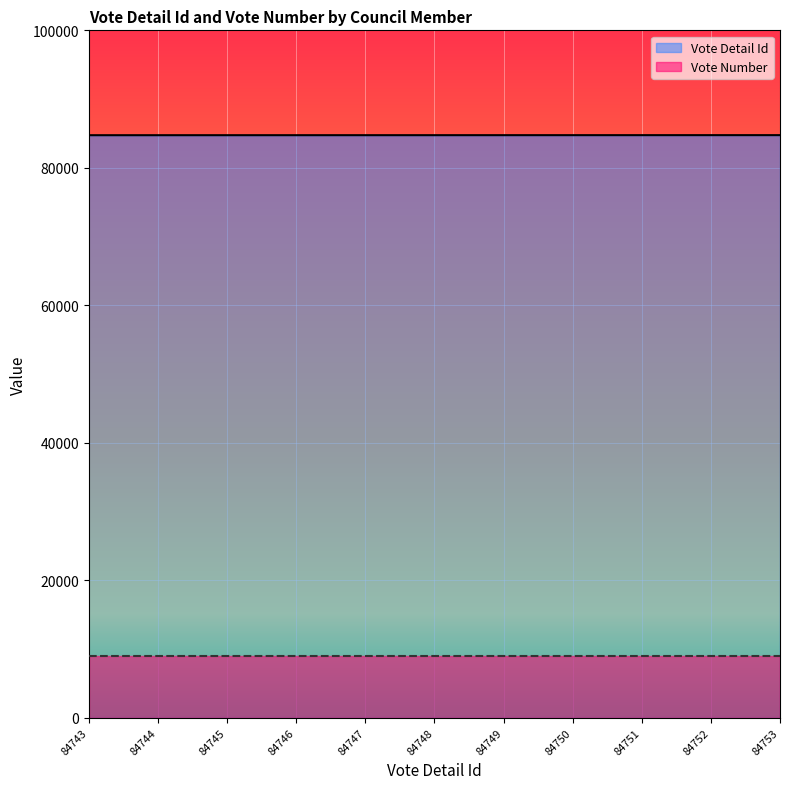

Where does the data first go above 84748?

84749